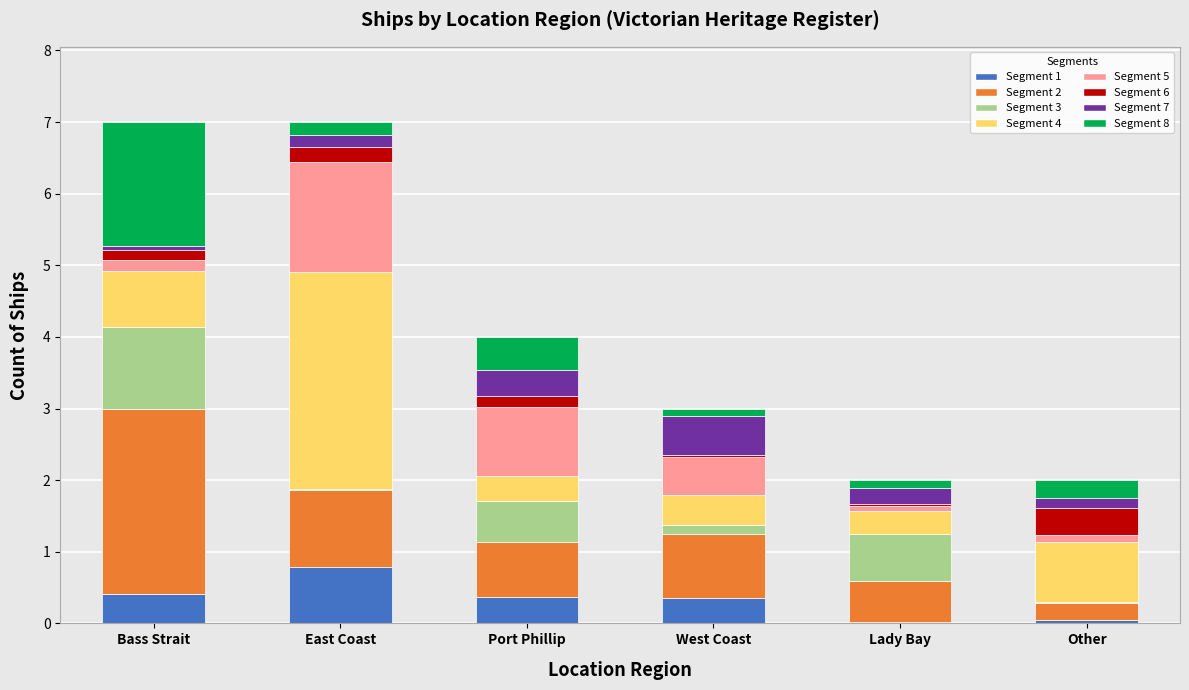

What is the sum of all Segment 1 values?

2.0